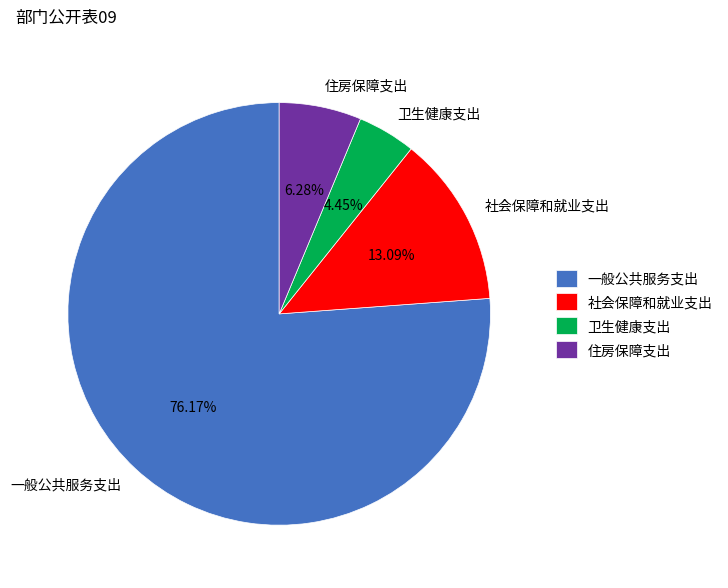

Which category has the biggest portion of the pie?

一般公共服务支出